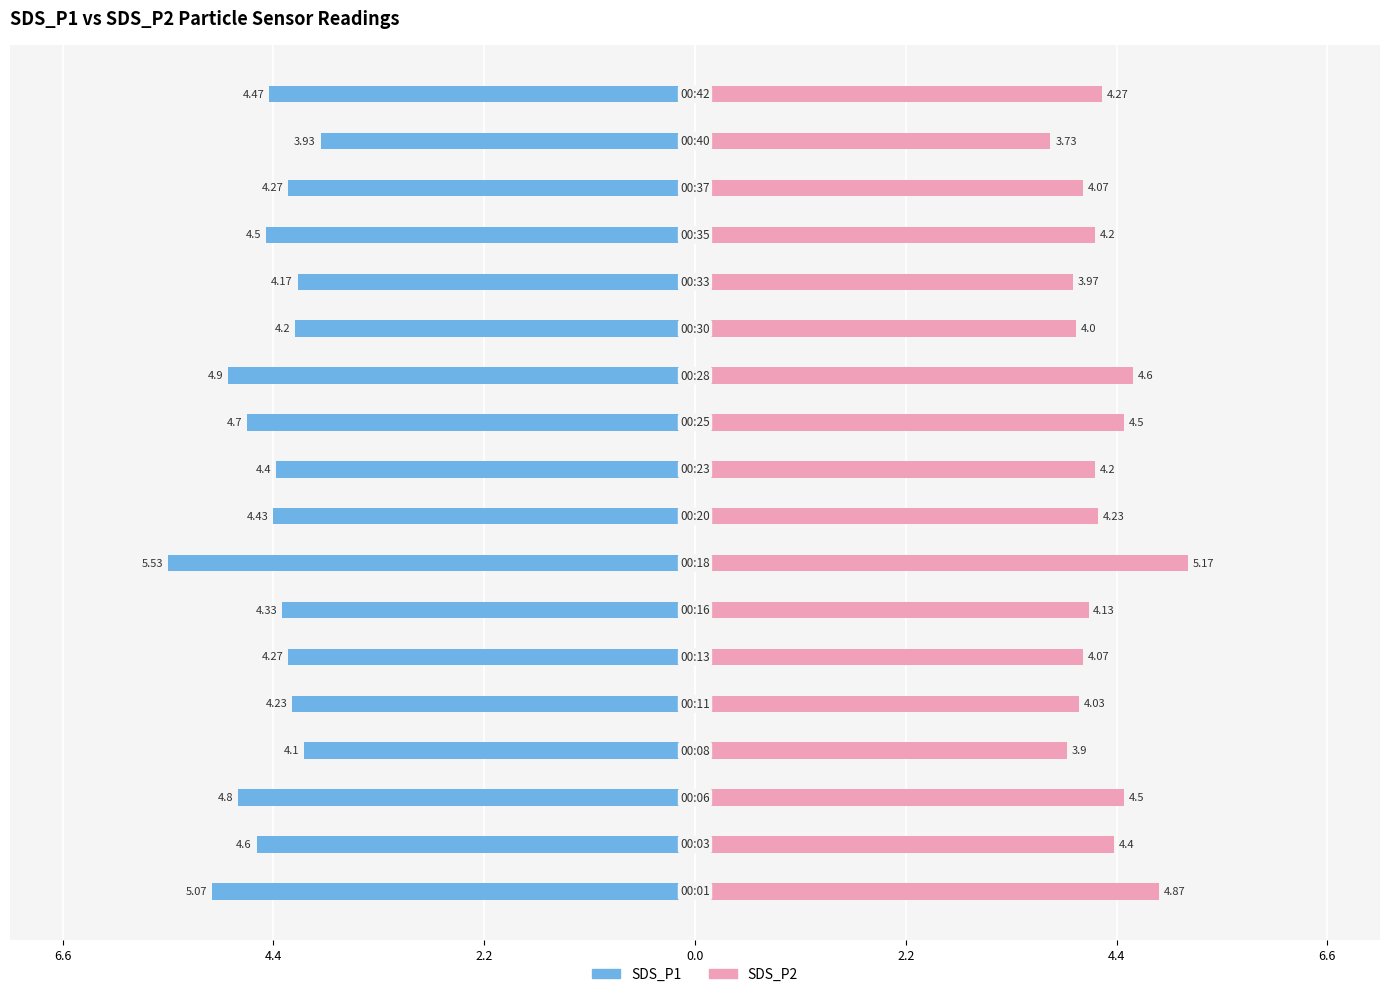

Reading left to right, extract all data points from this chart.

SDS_P1: -5.1	-4.6	-4.8	-4.1	-4.2	-4.3	-4.3	-5.5	-4.4	-4.4	-4.7	-4.9	-4.2	-4.2	-4.5	-4.3	-3.9	-4.5
SDS_P2: 4.9	4.4	4.5	3.9	4.0	4.1	4.1	5.2	4.2	4.2	4.5	4.6	4.0	4.0	4.2	4.1	3.7	4.3